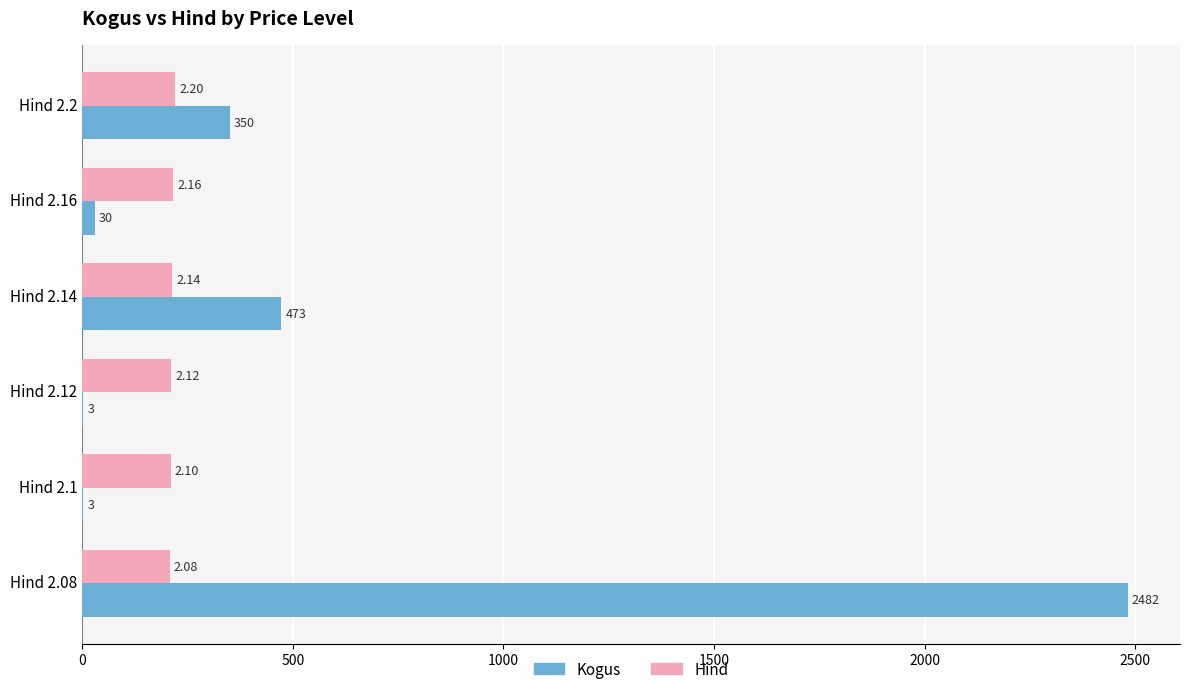

At which category is the sum across all series the highest?

Hind 2.08